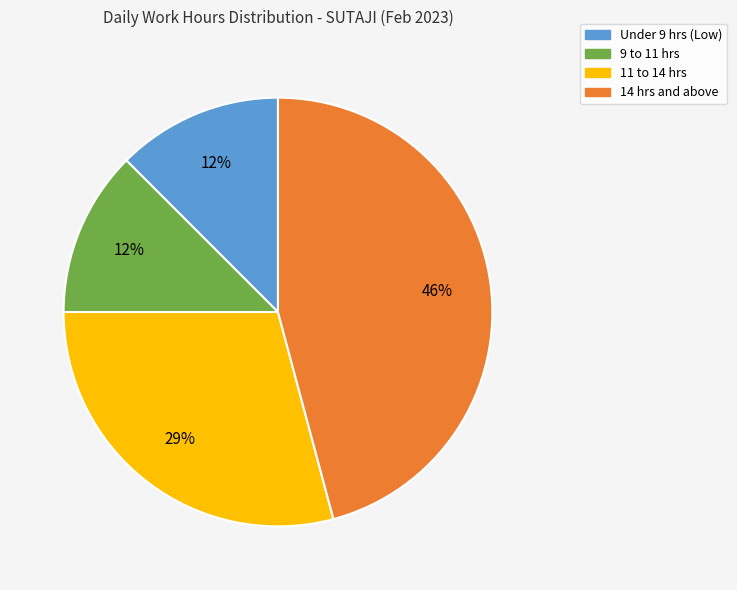

How many segments does this pie chart have?

4